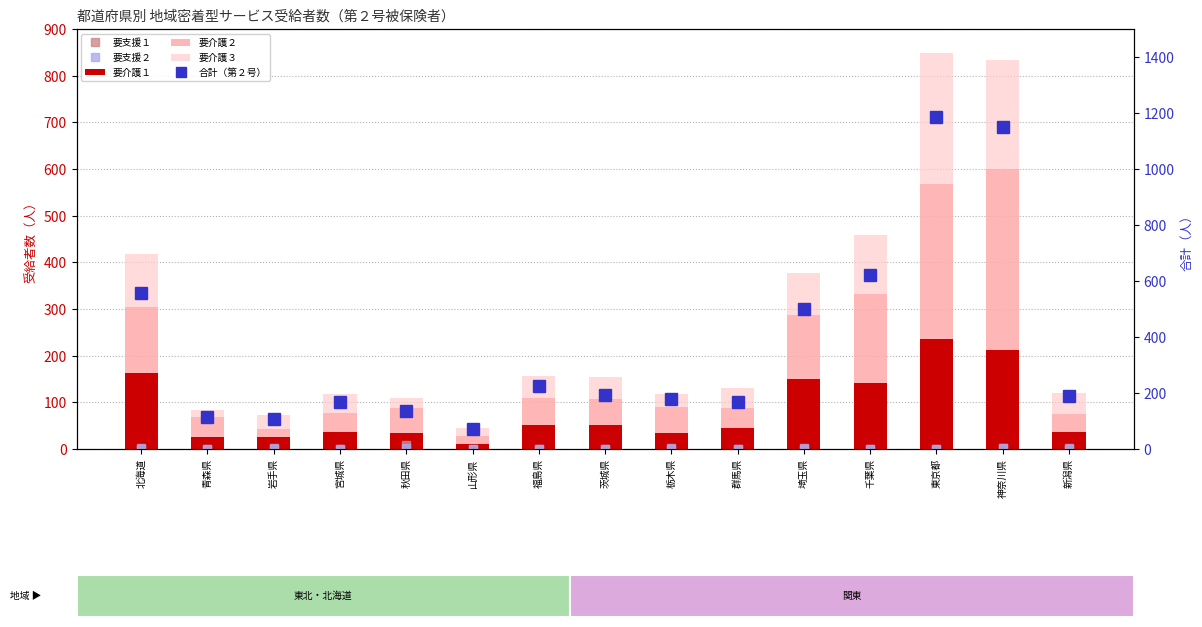

Which series has the widest spread of values?

合計（第２号）